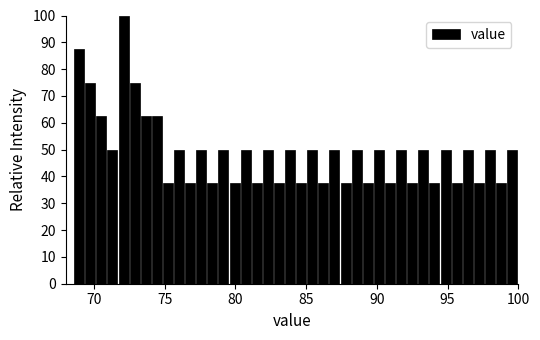

Read against the x-axis, roughly where is the centre of the tallest bar?

72.0